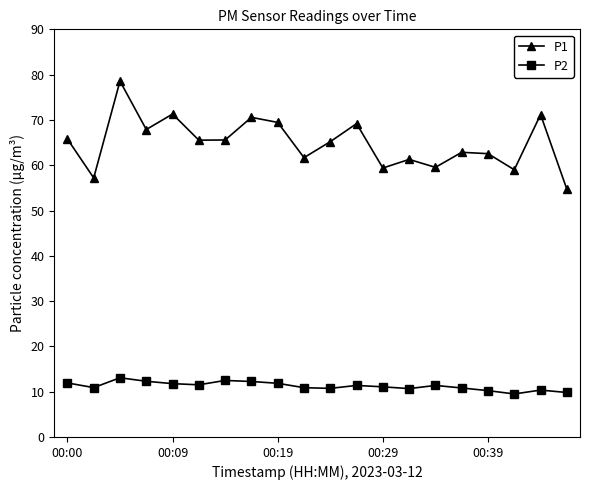

Rank the series by their maximum value, from lowest to highest.

P2, P1